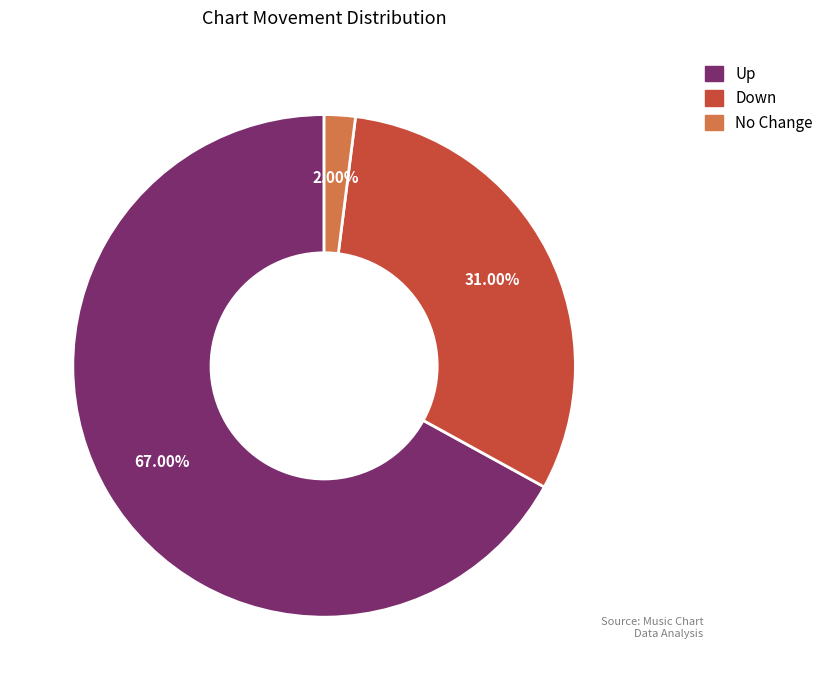

Is there any slice that represents more than half of the pie?

Yes